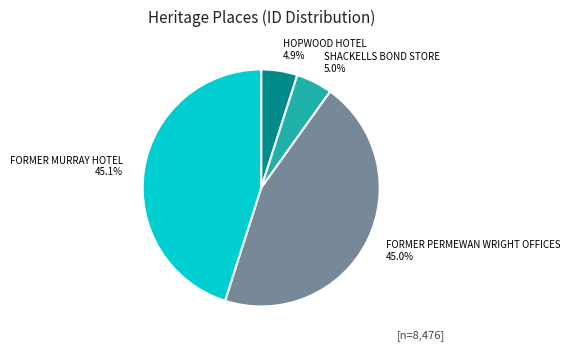

Does FORMER MURRAY HOTEL represent more than half of the total?

No